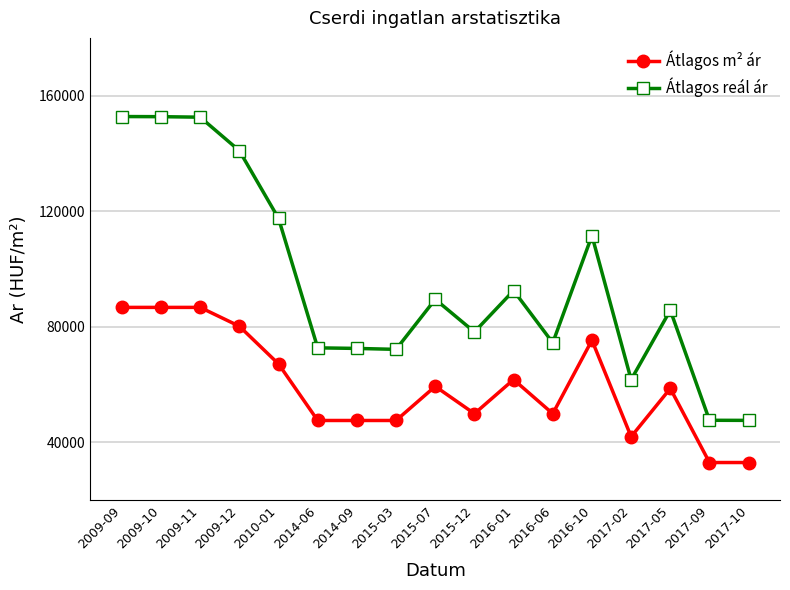

Between 2016-01 and 2017-10, which series saw the biggest shift?

Átlagos reál ár